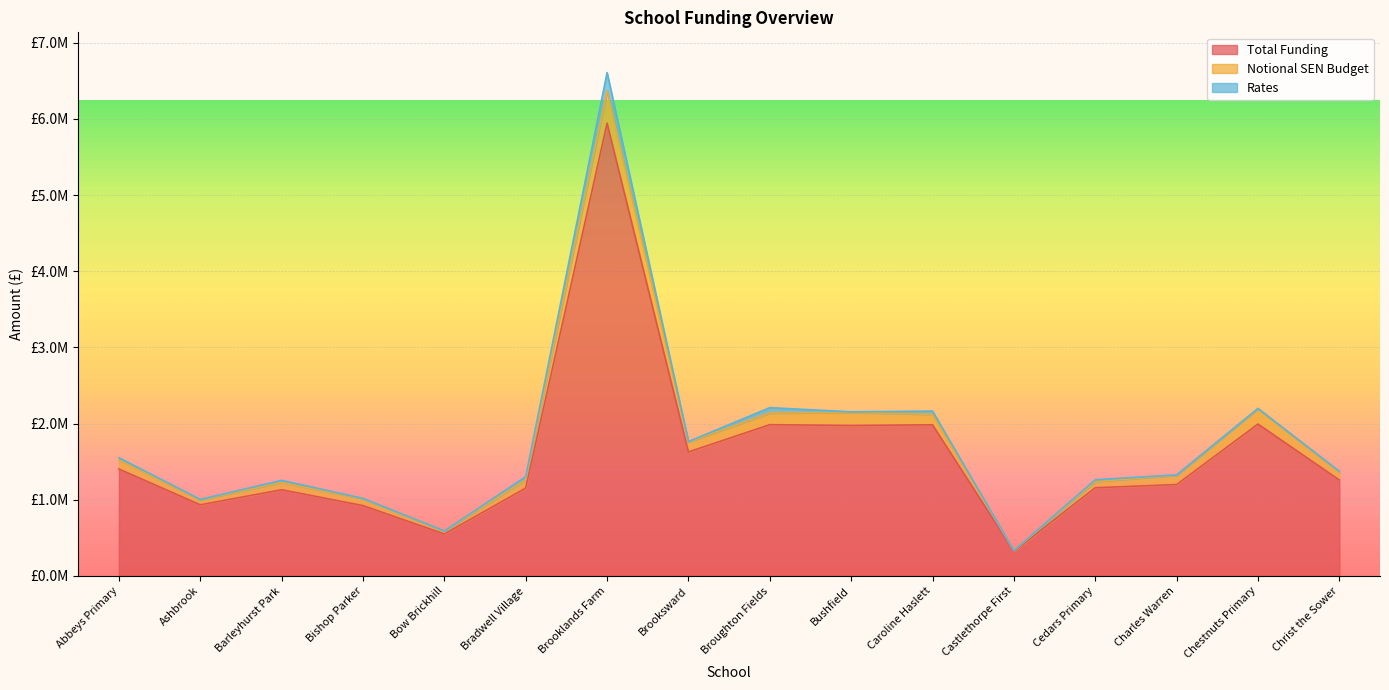

Is it true that Total Funding equals 1908196.5 at Barleyhurst Park?

False